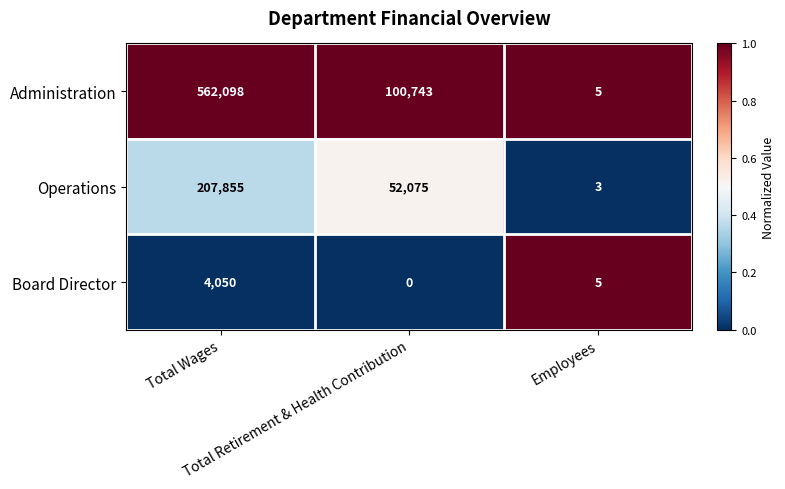

What is the difference between the maximum and second lowest values in the Board Director series?

4045